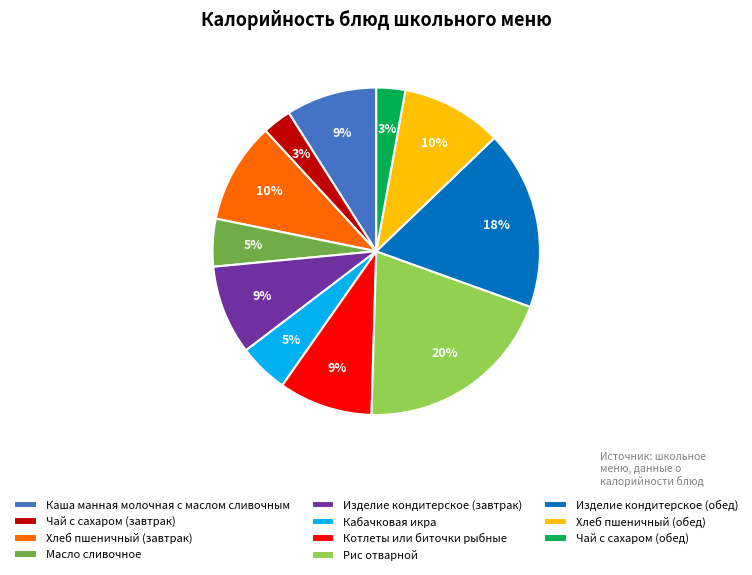

What is the ratio of the value at Кабачковая икра to the value at Изделие кондитерское (завтрак)?

0.6